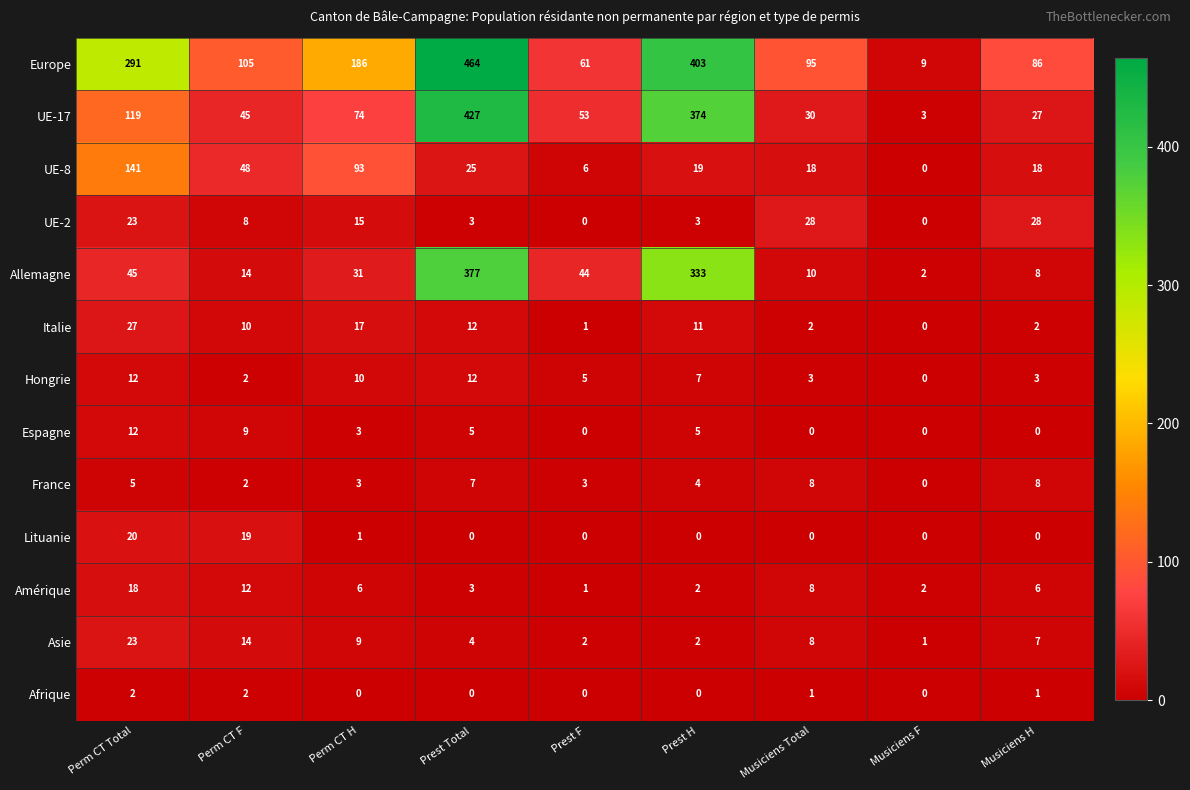

Is it true that UE-8 equals 141 at Perm CT Total?

True